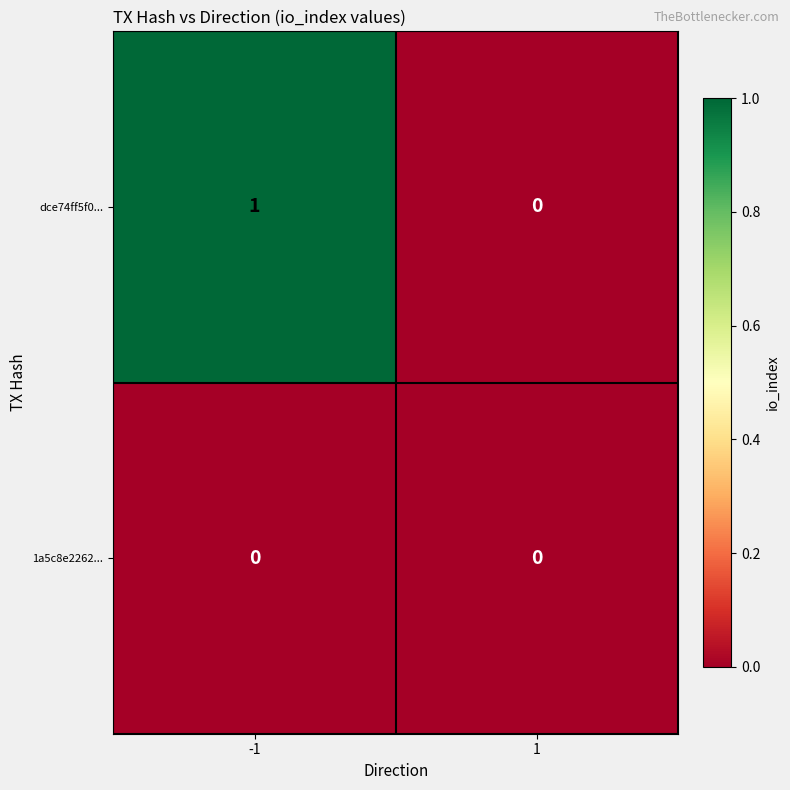

What is the total value across all series at -1?

1